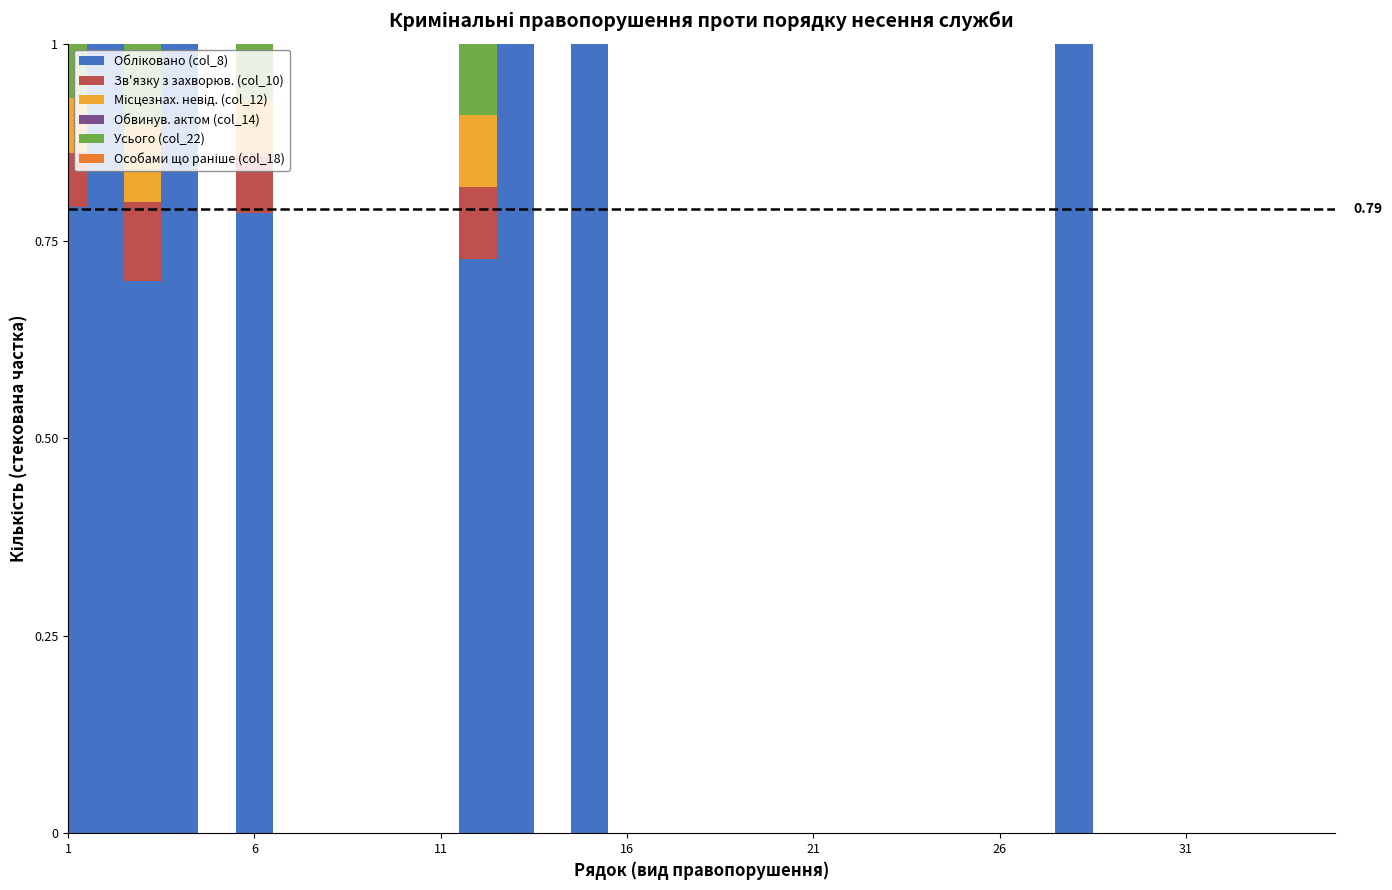

Which series changed the most between 14 and 20?

Обліковано (col_8)